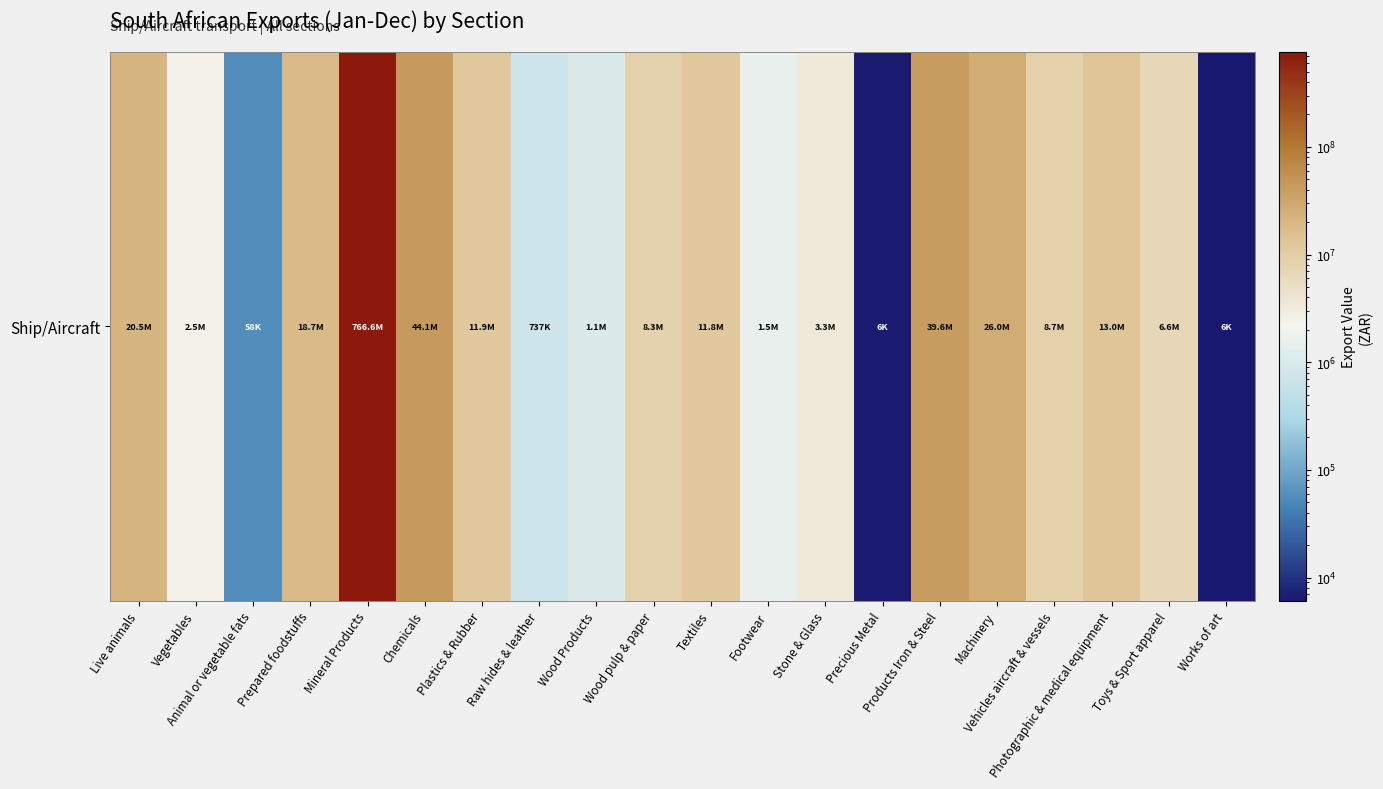

Count the number of values greater than 8652815.

9